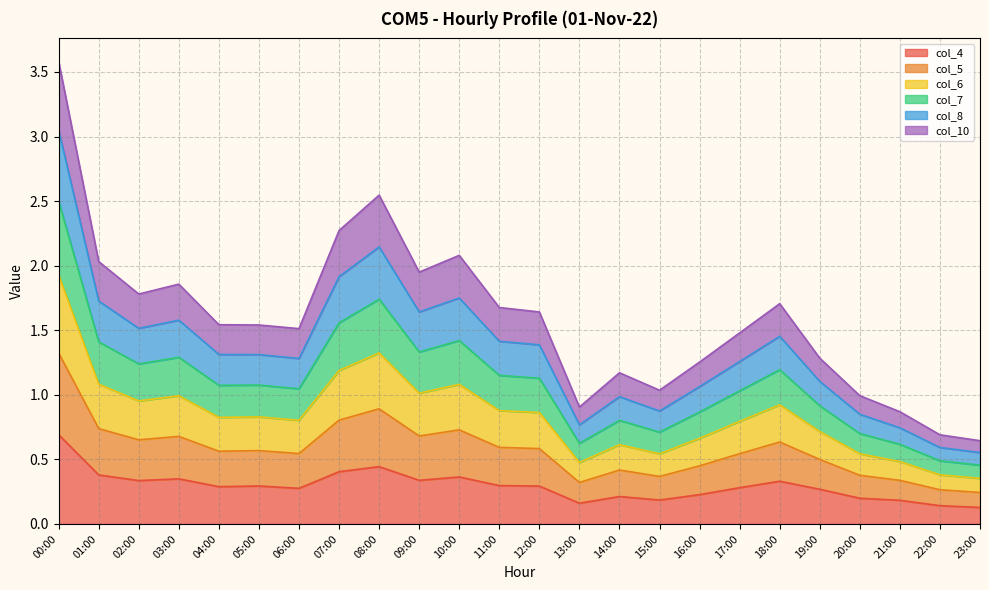

The value of col_6 at 10:00 is 3.5. True or false?

False